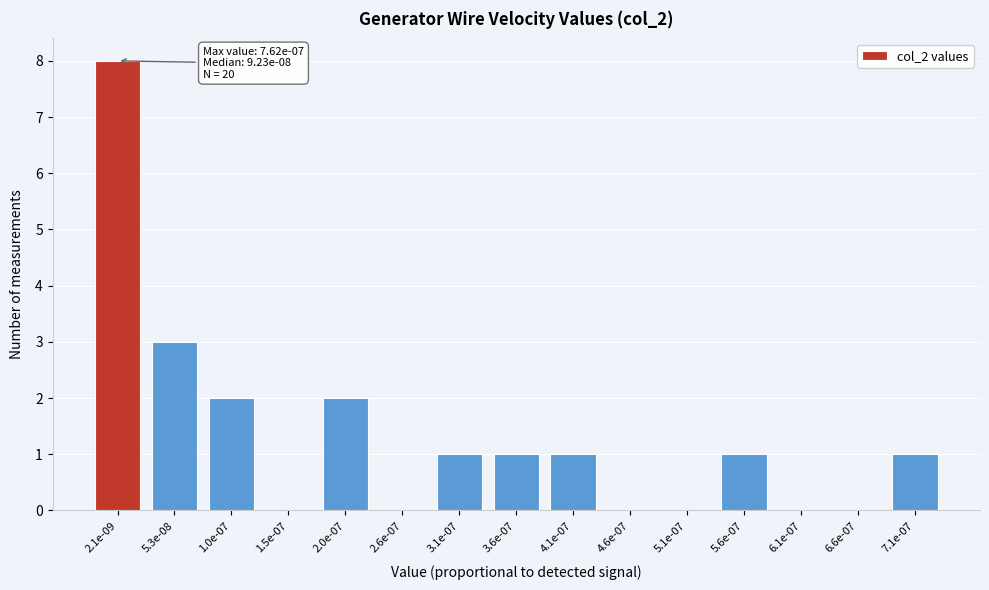

Reading right to left, transcribe all the data shown in this chart.

7.1e-07=1	6.6e-07=0	6.1e-07=0	5.6e-07=1	5.1e-07=0	4.6e-07=0	4.1e-07=1	3.6e-07=1	3.1e-07=1	2.6e-07=0	2.0e-07=2	1.5e-07=0	1.0e-07=2	5.3e-08=3	2.1e-09=8